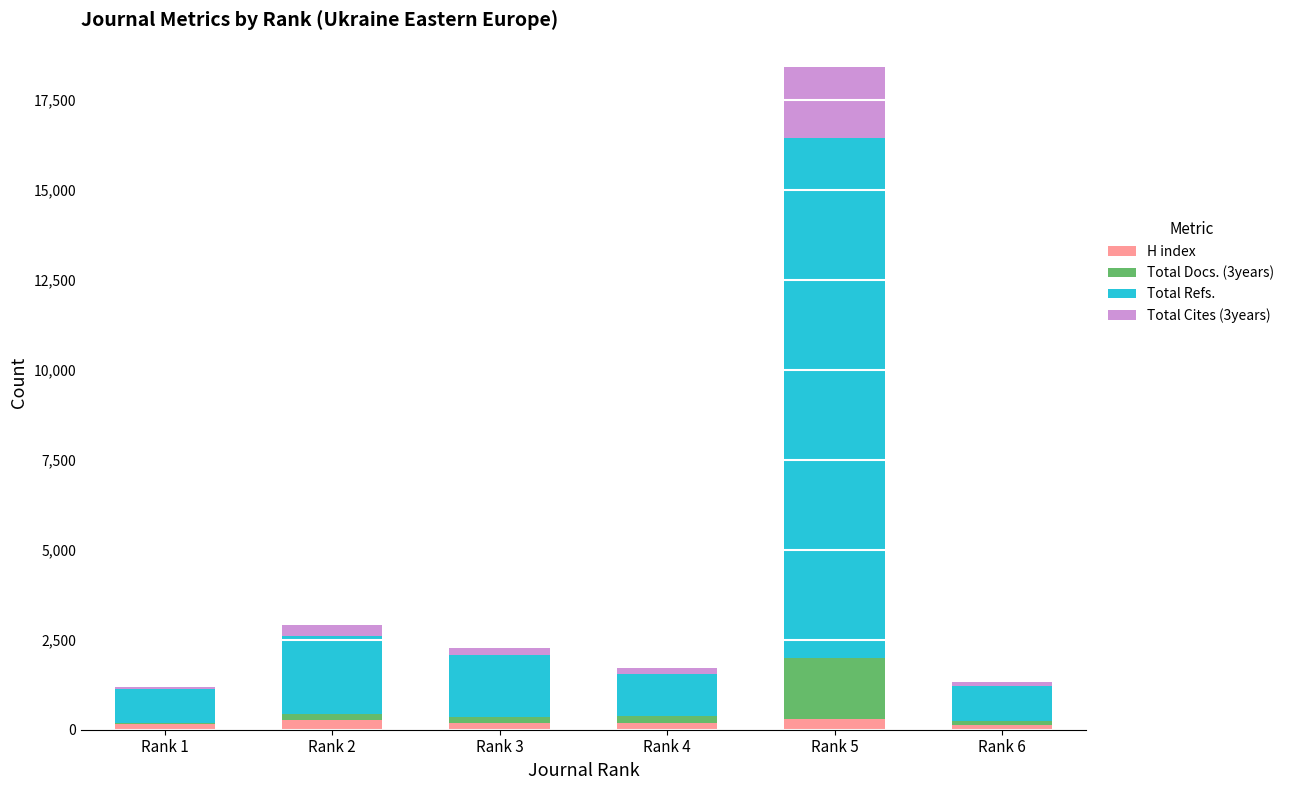

At which category is the sum across all series the highest?

Rank 5